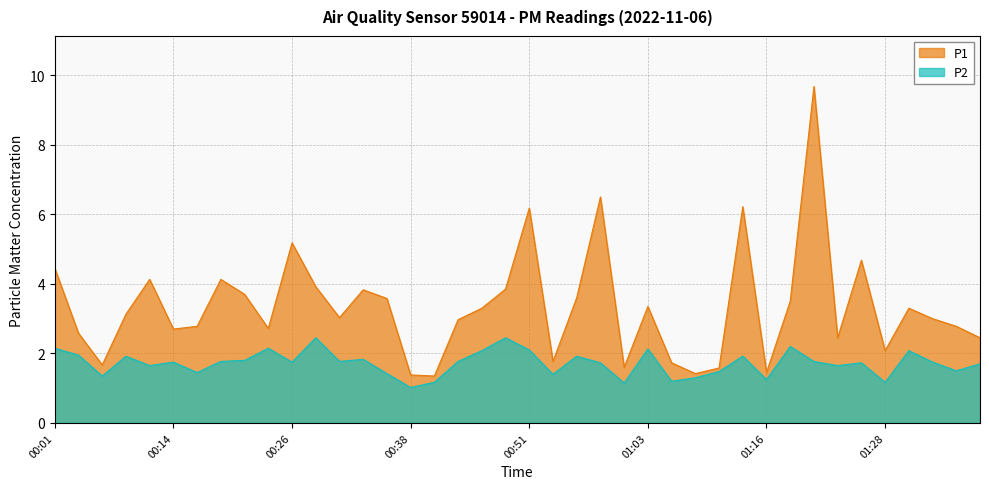

True or false: P2 and P1 cross at least once.

False